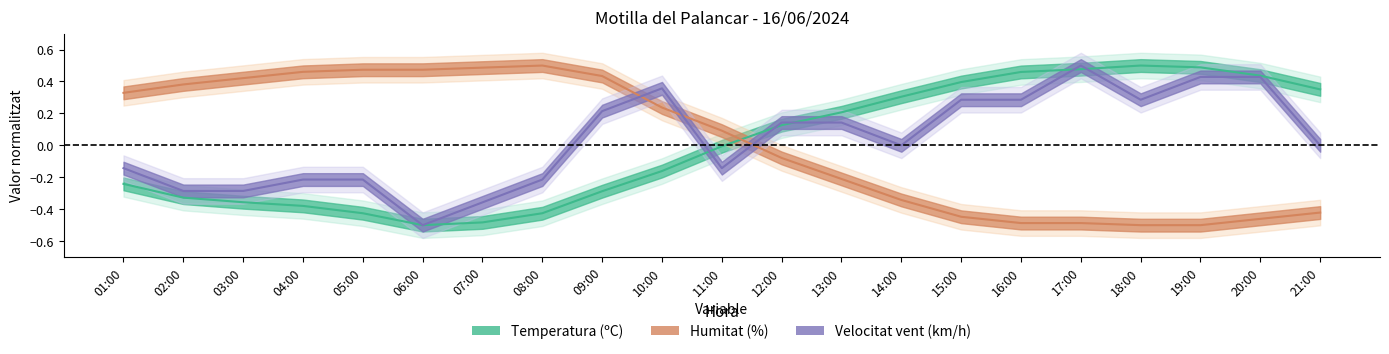

Where is the first local maximum for Temperatura (ºC)?

18:00